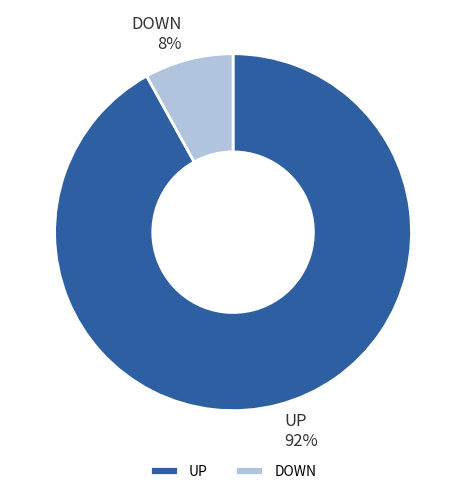

To the nearest percent, what percentage of the pie is UP?

92%